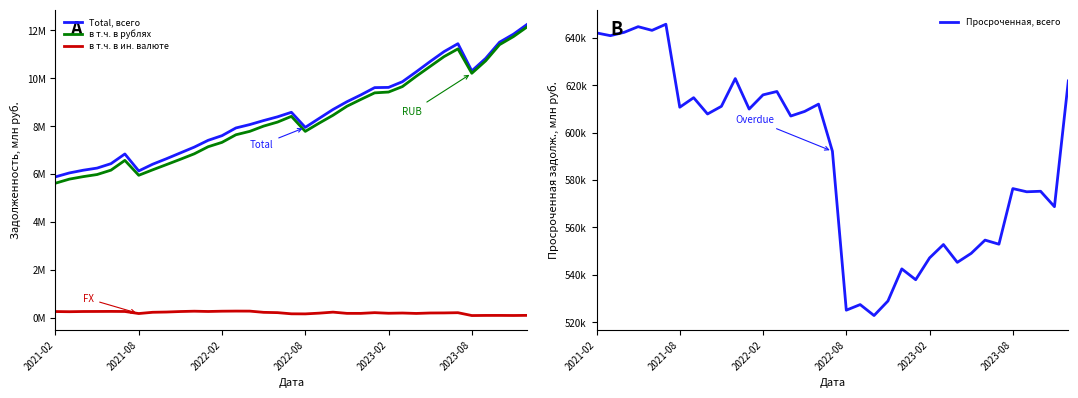

How many interior local valleys does the Total, всего series have?

3